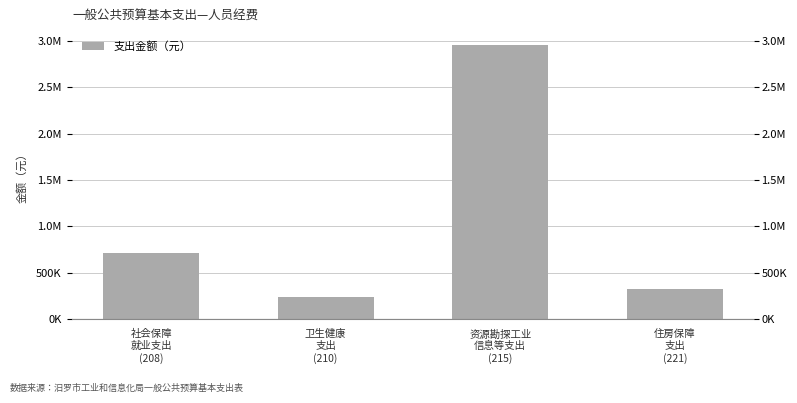

Which label corresponds to the smallest value in the chart?

卫生健康
支出
(210)